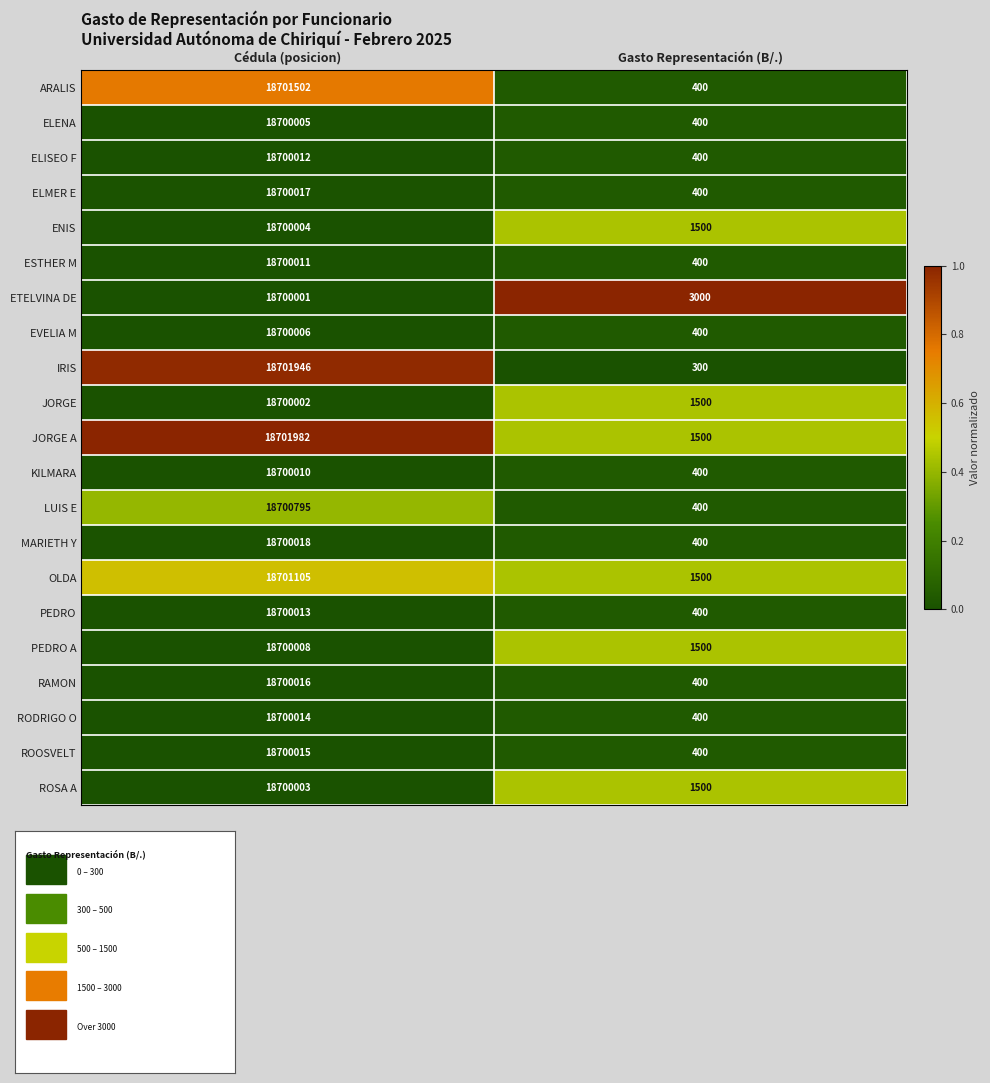

Count the number of categories in the chart.

2